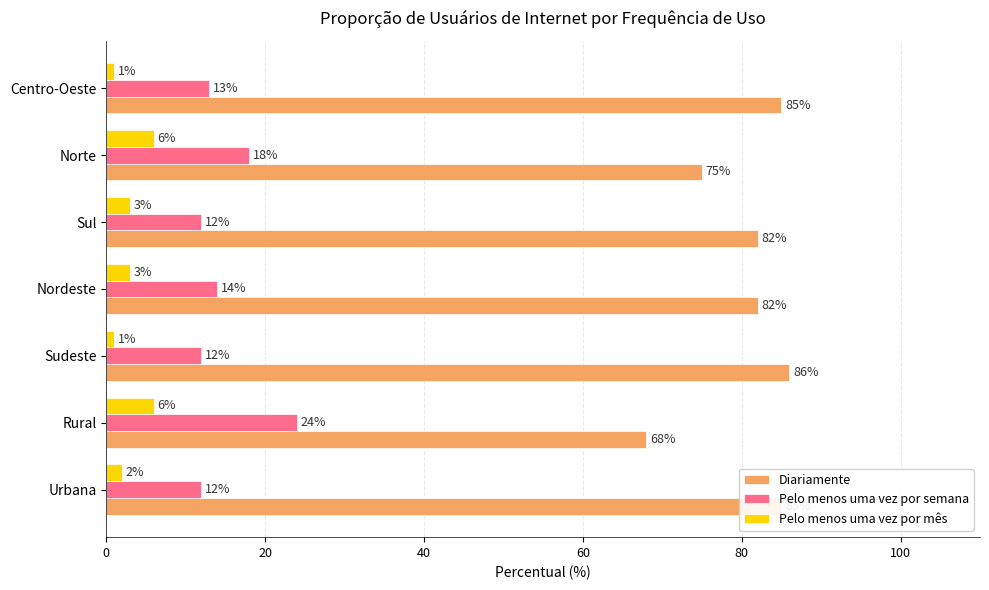

Where is Pelo menos uma vez por semana nearest to the value 18?

Norte